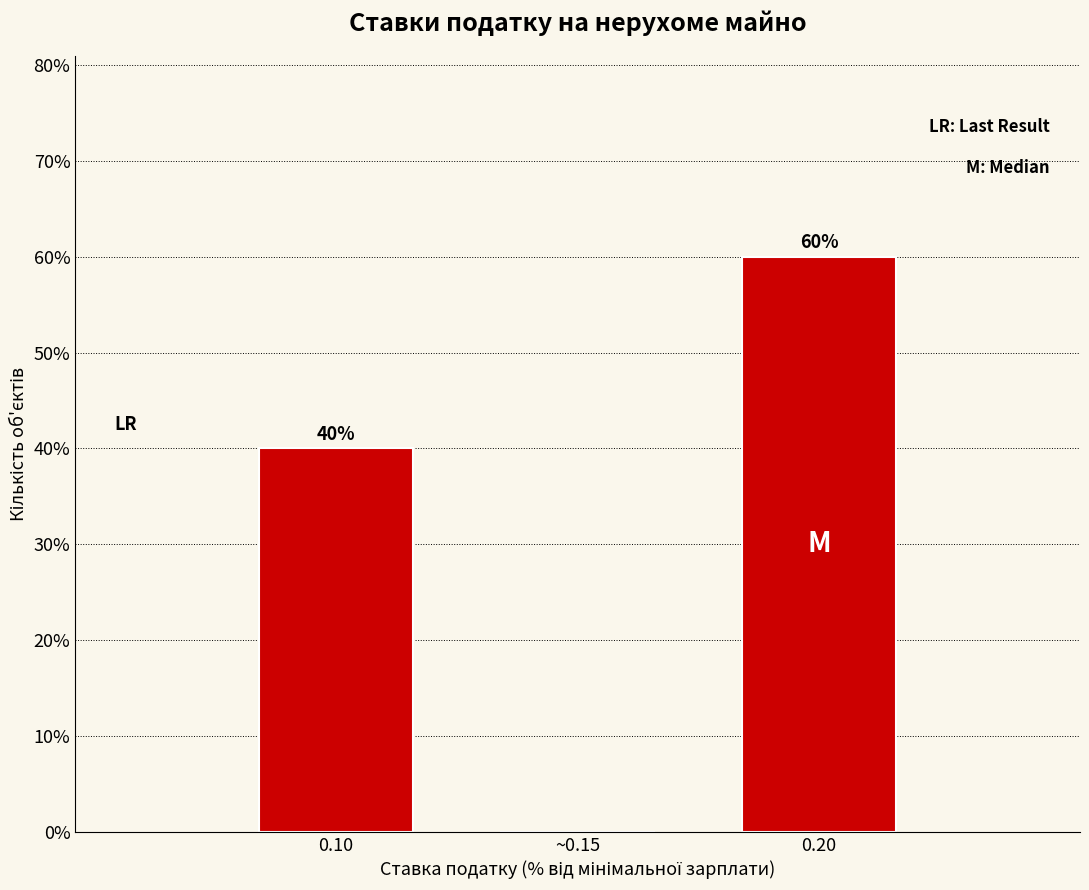

Reading left to right, extract all data points from this chart.

0.10=40	~0.15=0	0.20=60